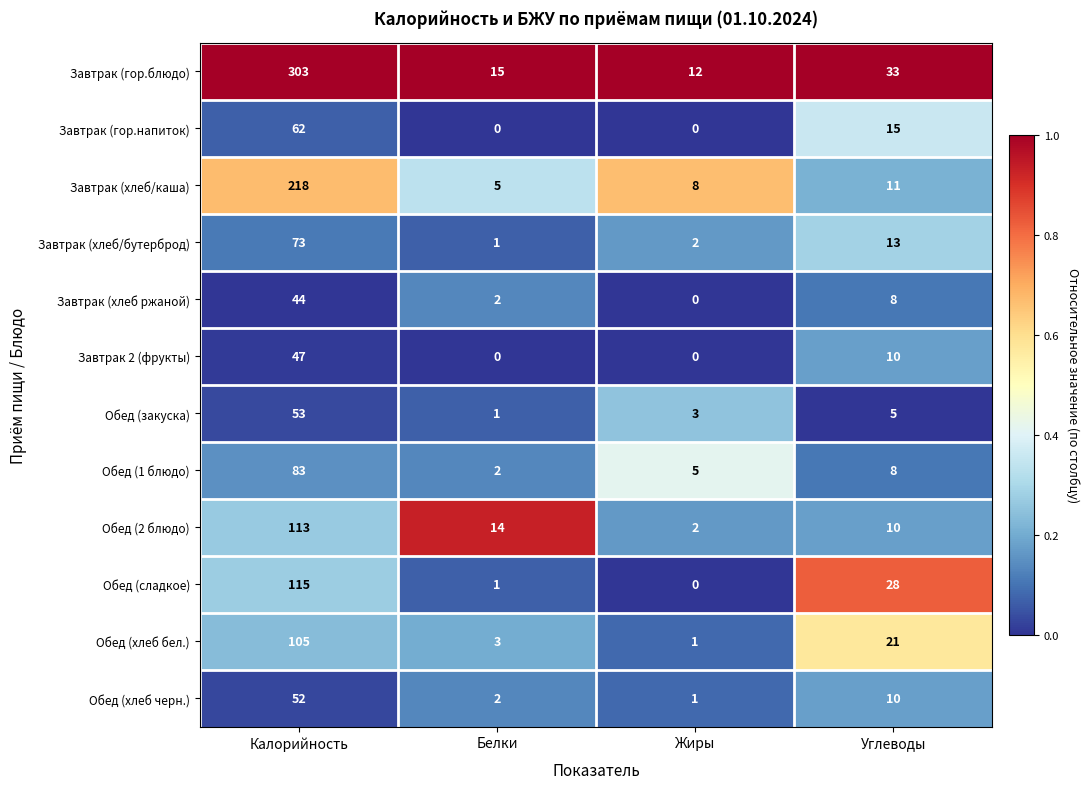

What is the maximum value for Завтрак 2 (фрукты)?

47